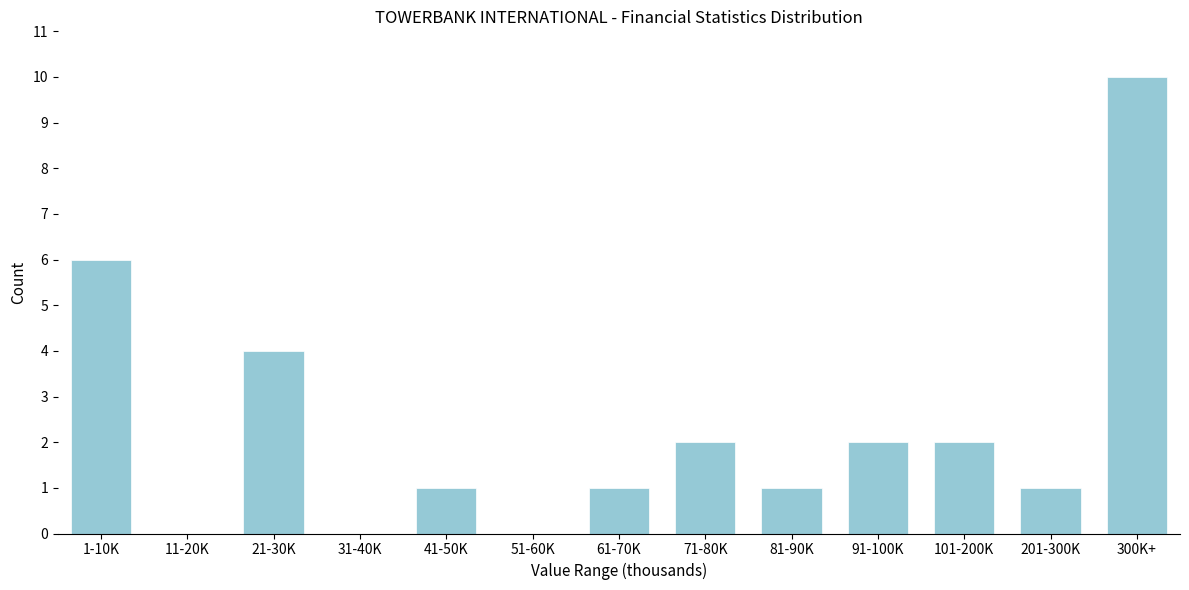

Reading left to right, transcribe all the data shown in this chart.

1-10K=6	11-20K=0	21-30K=4	31-40K=0	41-50K=1	51-60K=0	61-70K=1	71-80K=2	81-90K=1	91-100K=2	101-200K=2	201-300K=1	300K+=10